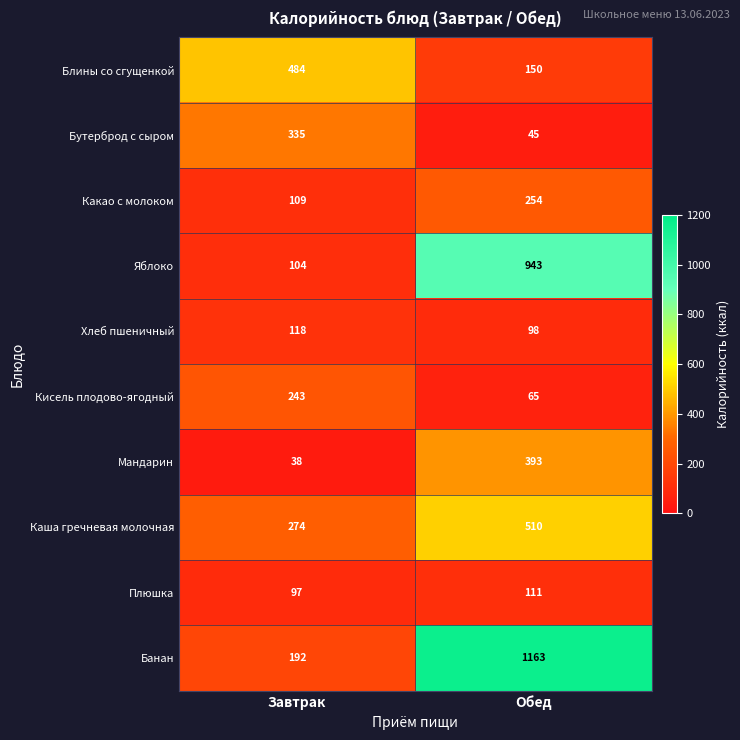

What is the spread (max minus min) of values at Обед?

1118